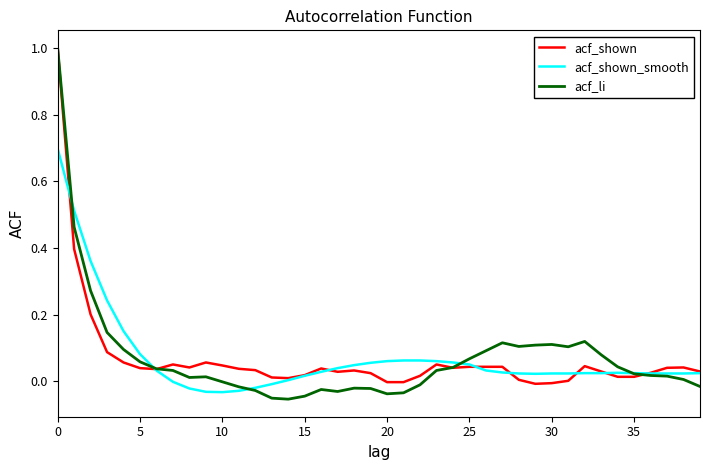

Which series has the largest range (max minus min)?

acf_li